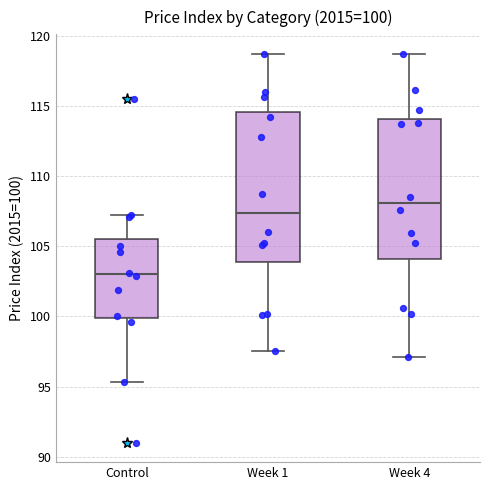

Comparing the boxes themselves (not the whiskers), which one is the tallest?

Week 1